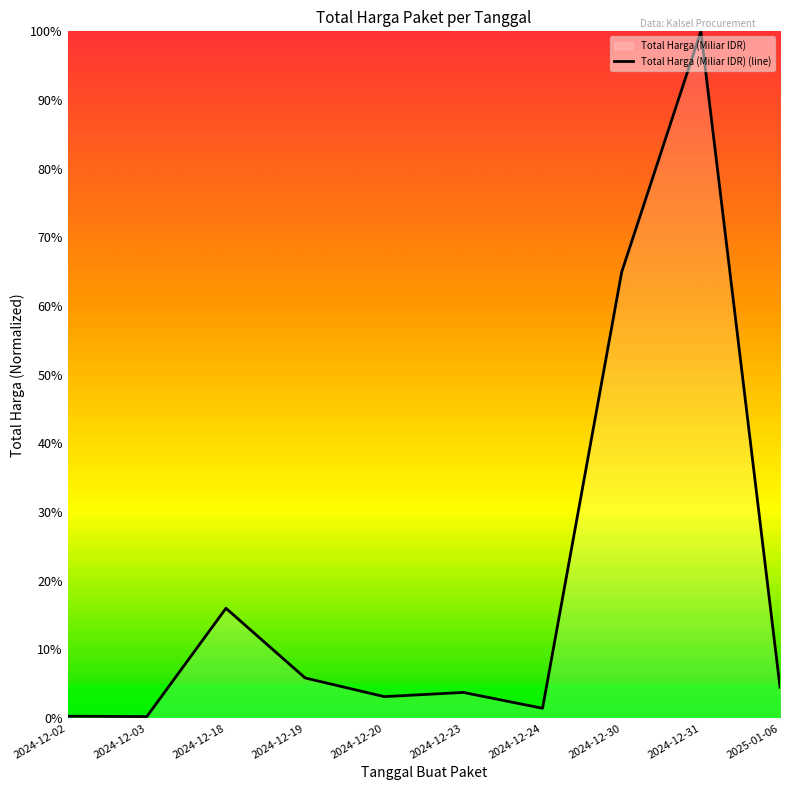

What is the sum of the values at 2024-12-19 and 2024-12-31?

1.1